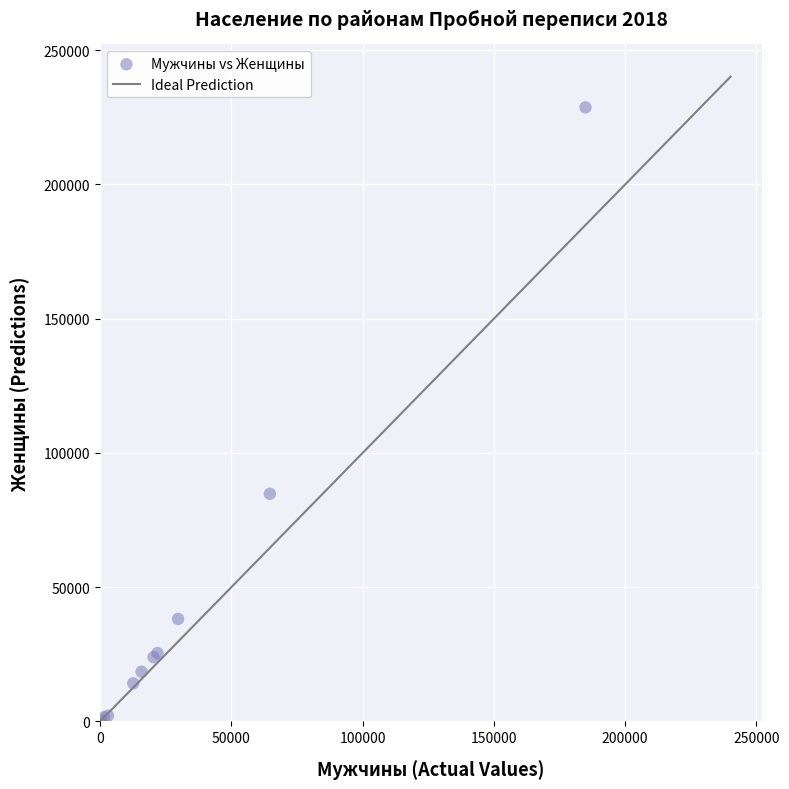

What Y value in the scatter plot is closest to 114517?

84800